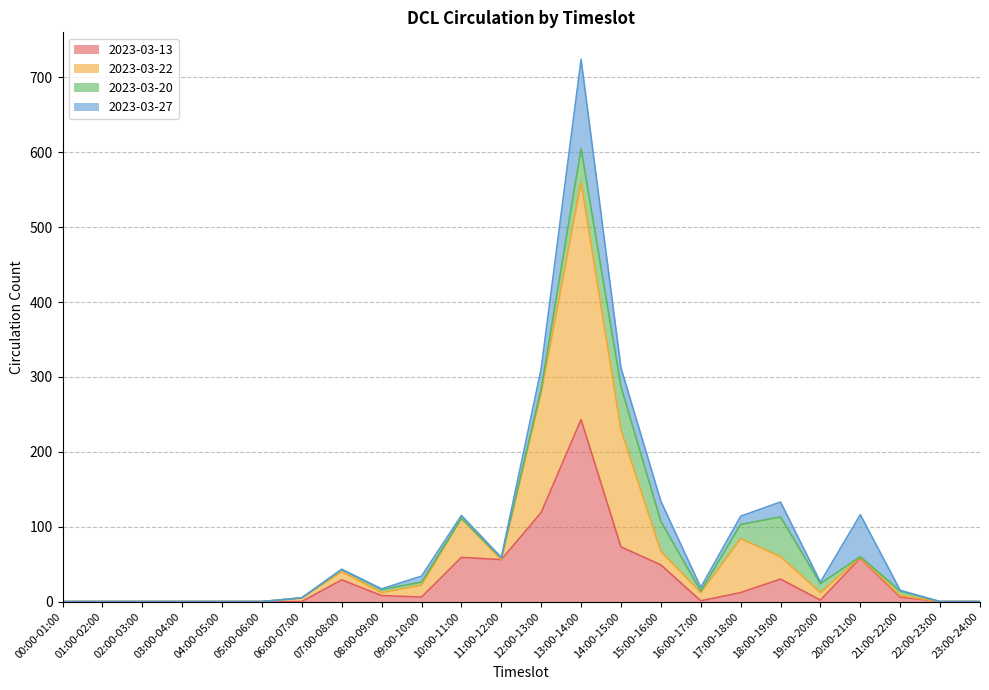

Which category has the highest value in the 2023-03-13 series?

13:00-14:00